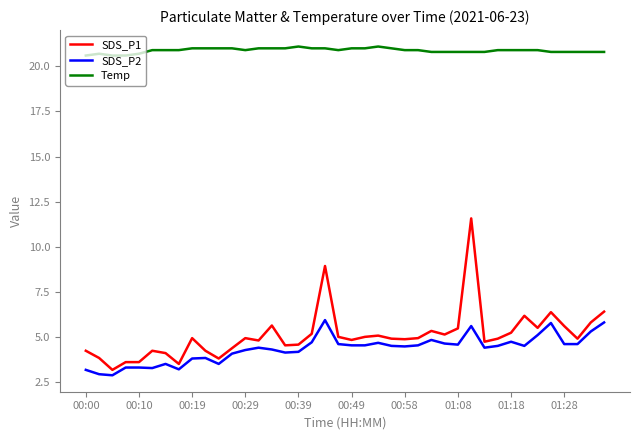

Which series has the largest total across all categories?

Temp